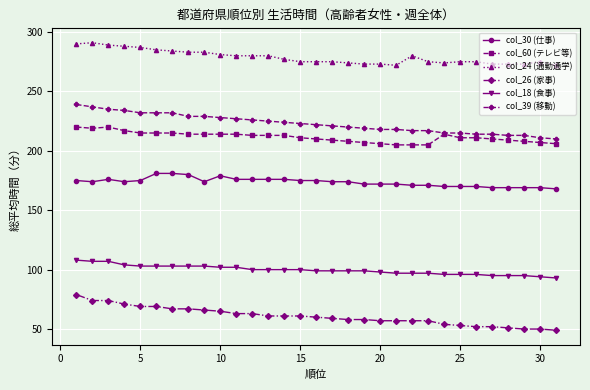

What is the minimum value shown in the chart?

49